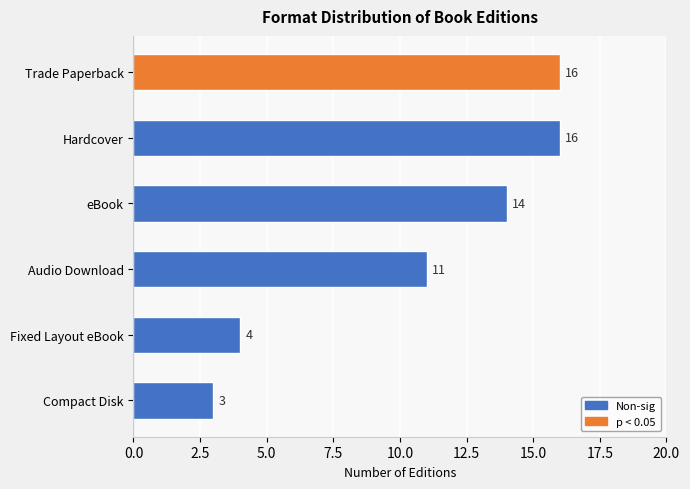

Count the number of data series in this chart.

1